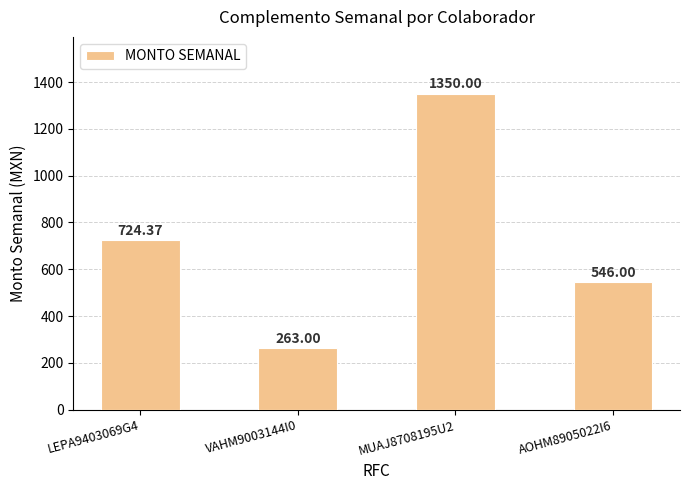

Is it true that the value at MUAJ8708195U2 is 1901.1?

False